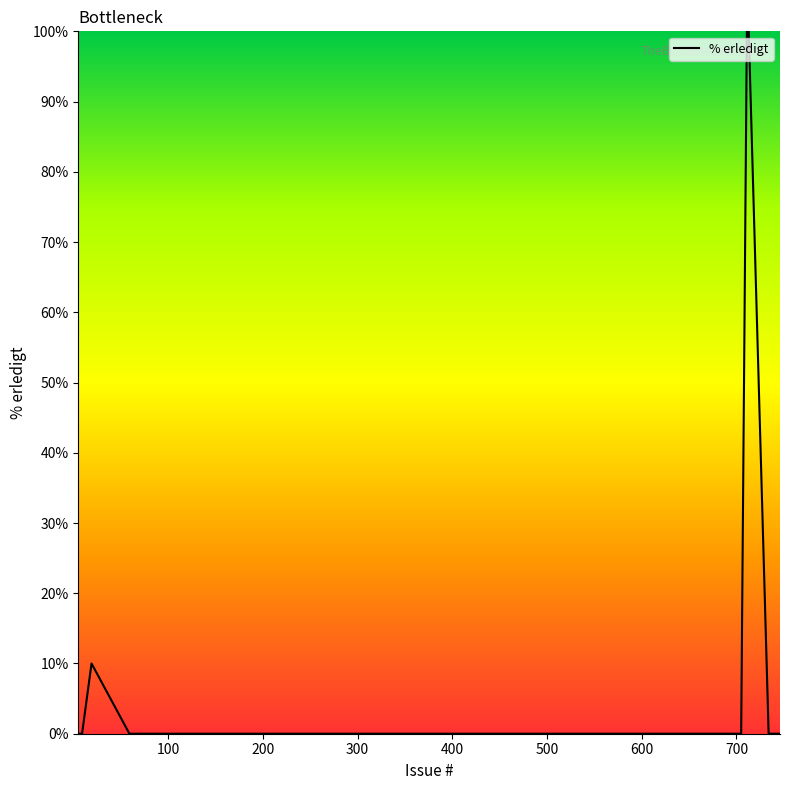

True or false: the data has more than 0 interior local peaks.

True